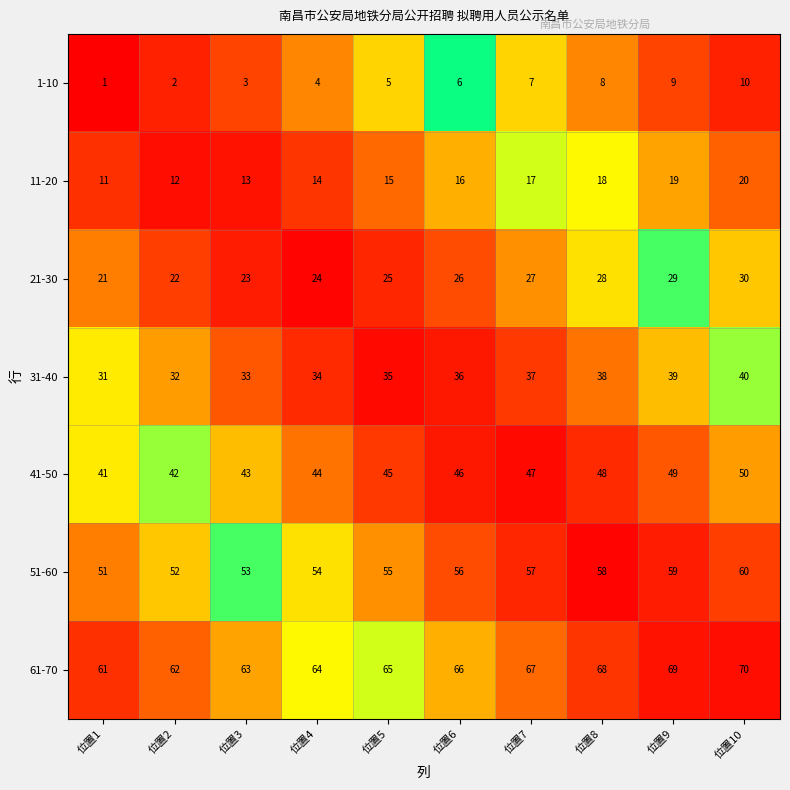

What is the spread (max minus min) of values at 位置6?

60